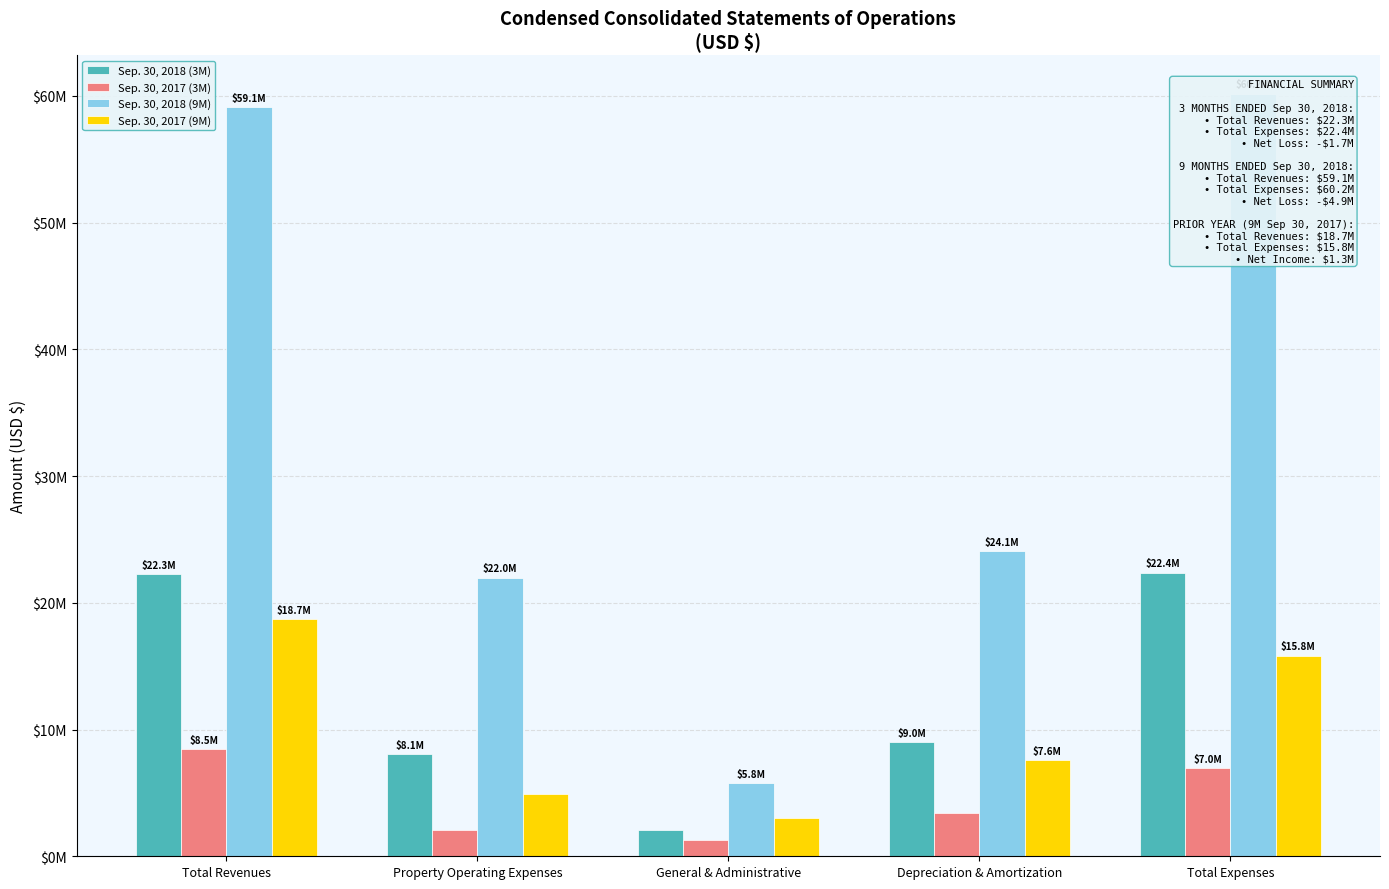

Which series has the largest range (max minus min)?

Sep. 30, 2018 (9M)